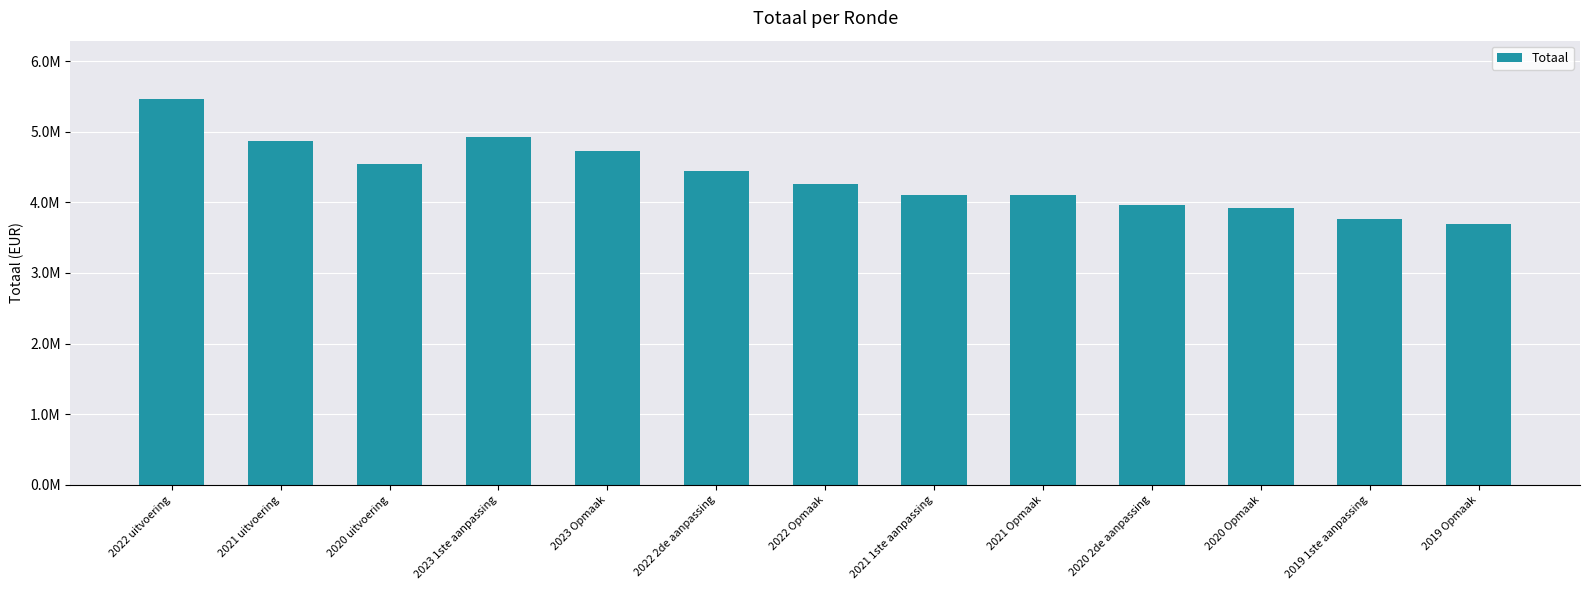

What value does the data have at 2023 1ste aanpassing, to the nearest 100?

4927600